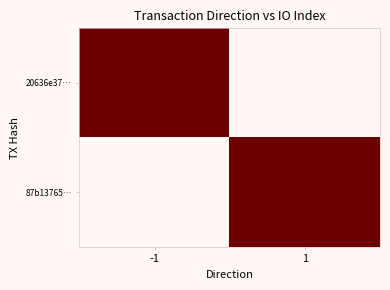

Between 1 and -1, which is larger?

-1